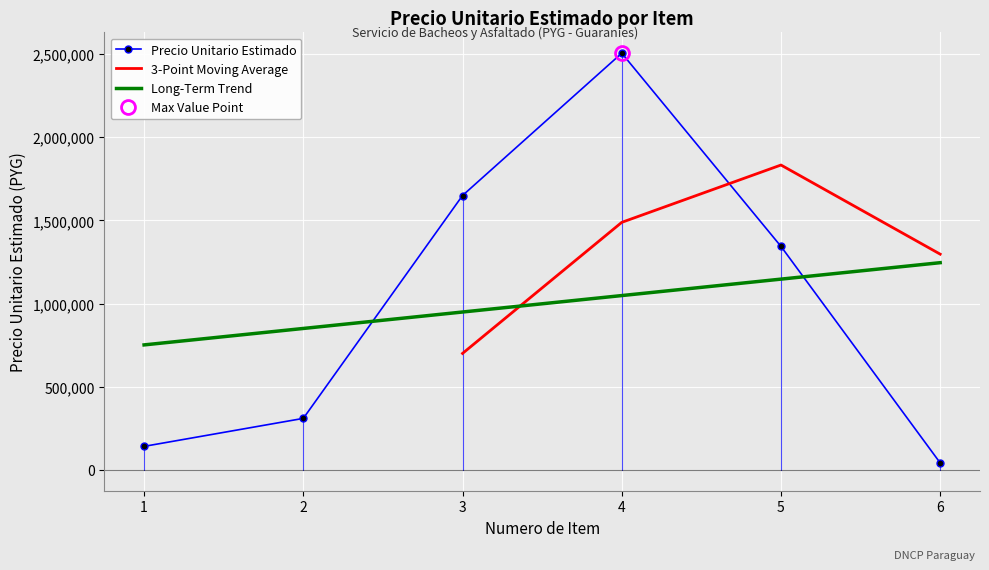

What value does the data have at 1, to the nearest 100?

141400